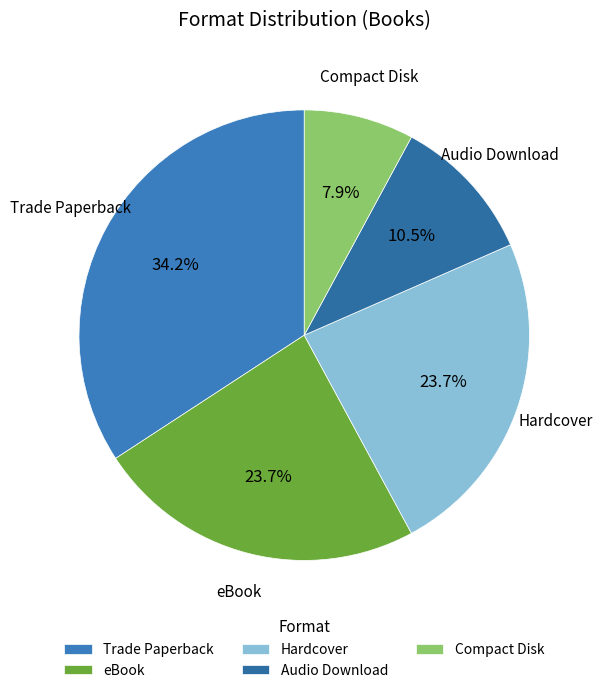

Which has a higher value, eBook or Compact Disk?

eBook